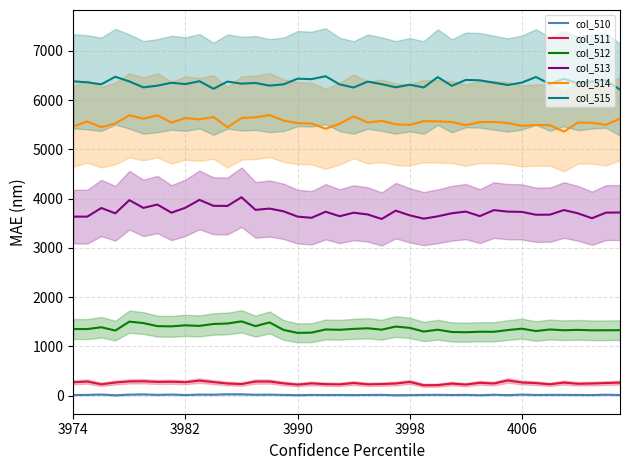

True or false: col_515 and col_512 intersect in this chart.

False